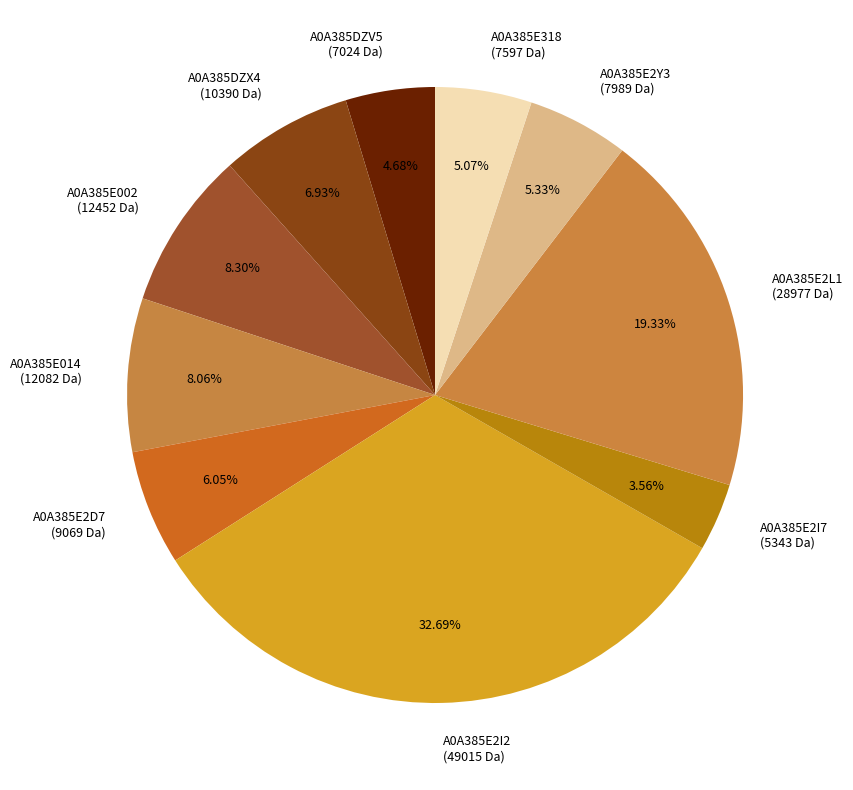

Is there a majority slice in this chart?

No